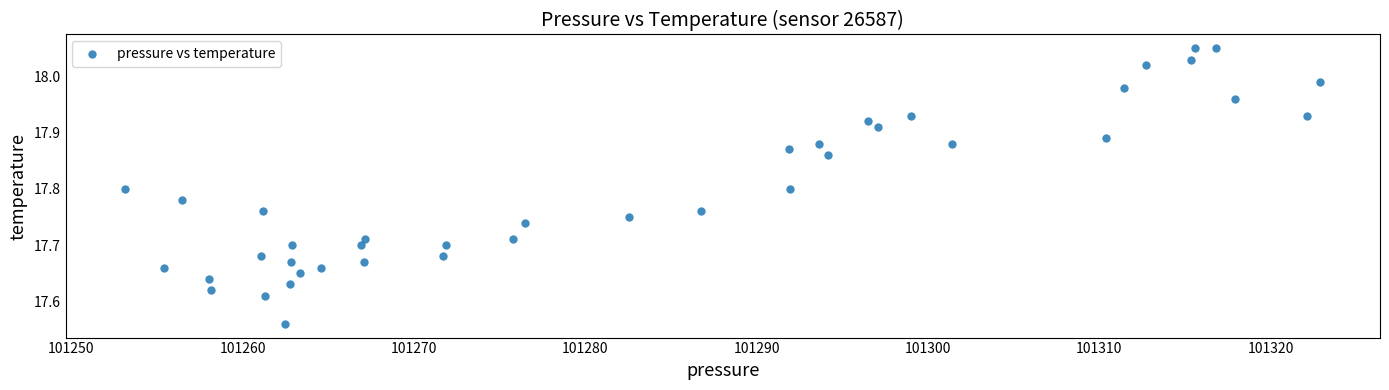

What is the range of Y values (max minus min)?

0.5